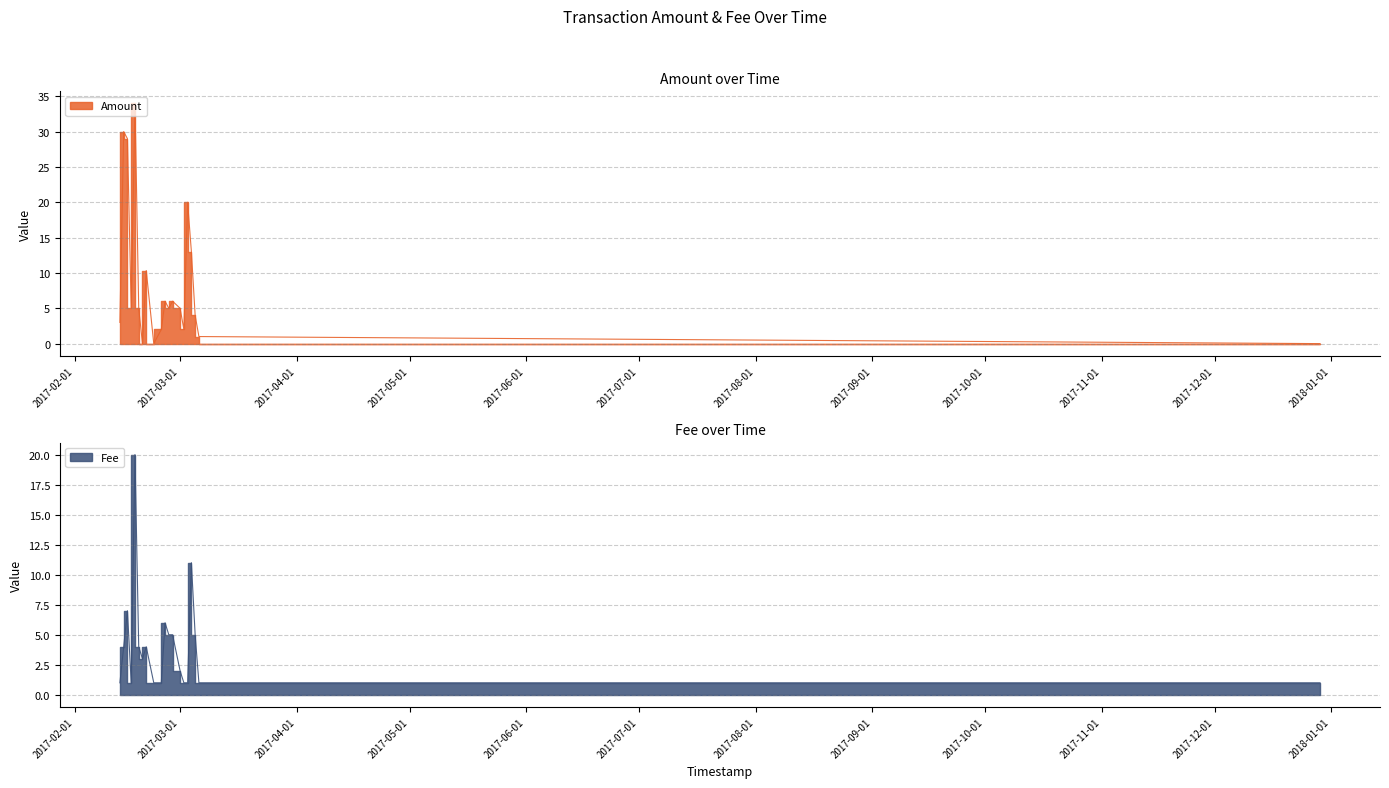

What are all the series names shown in the legend?

Amount, Fee